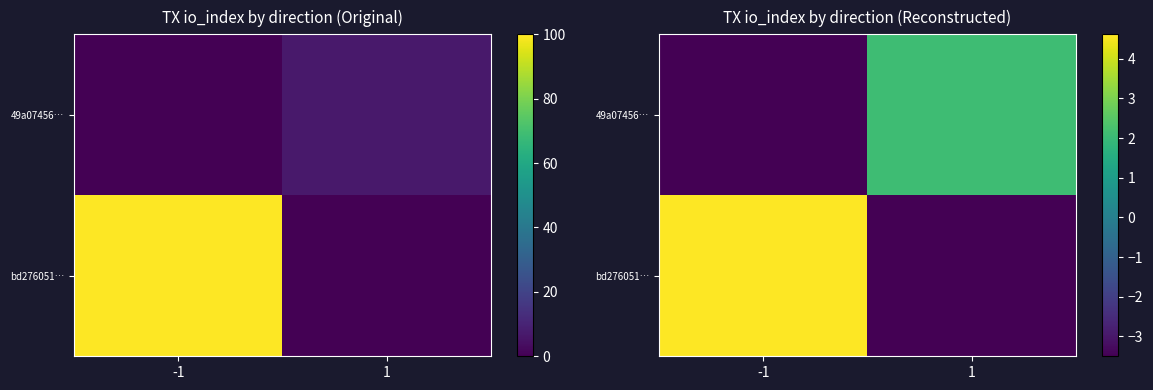

What is the total value across all series at -1?

1.1